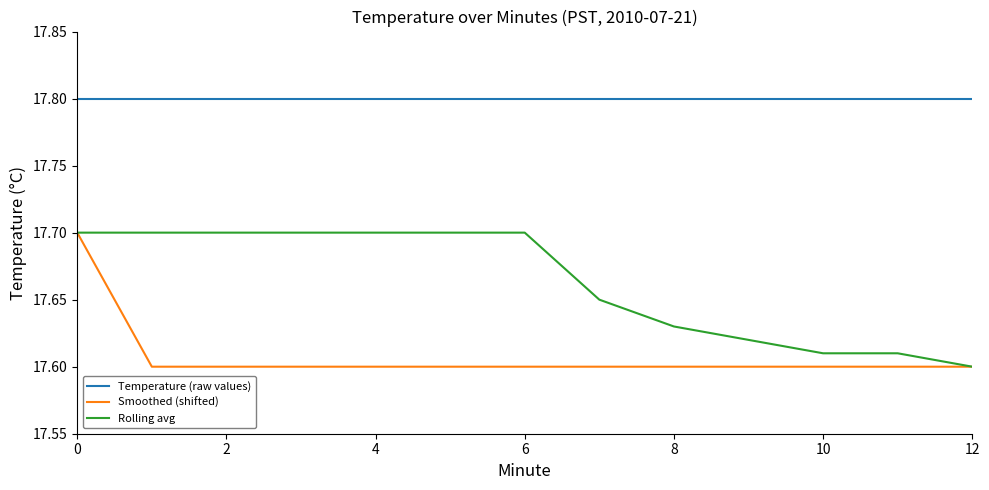

True or false: Smoothed (shifted) and Temperature (raw values) cross at least once.

False